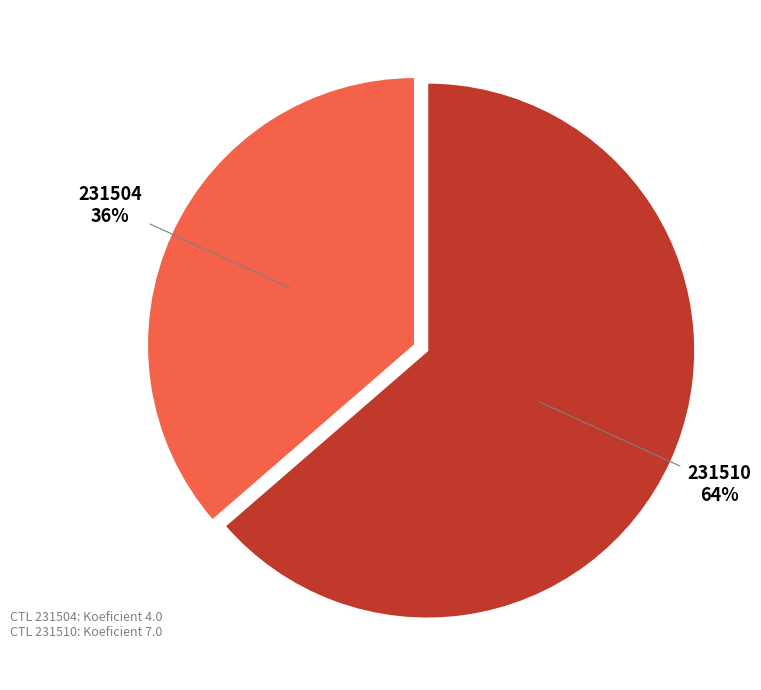

How many segments does this pie chart have?

2